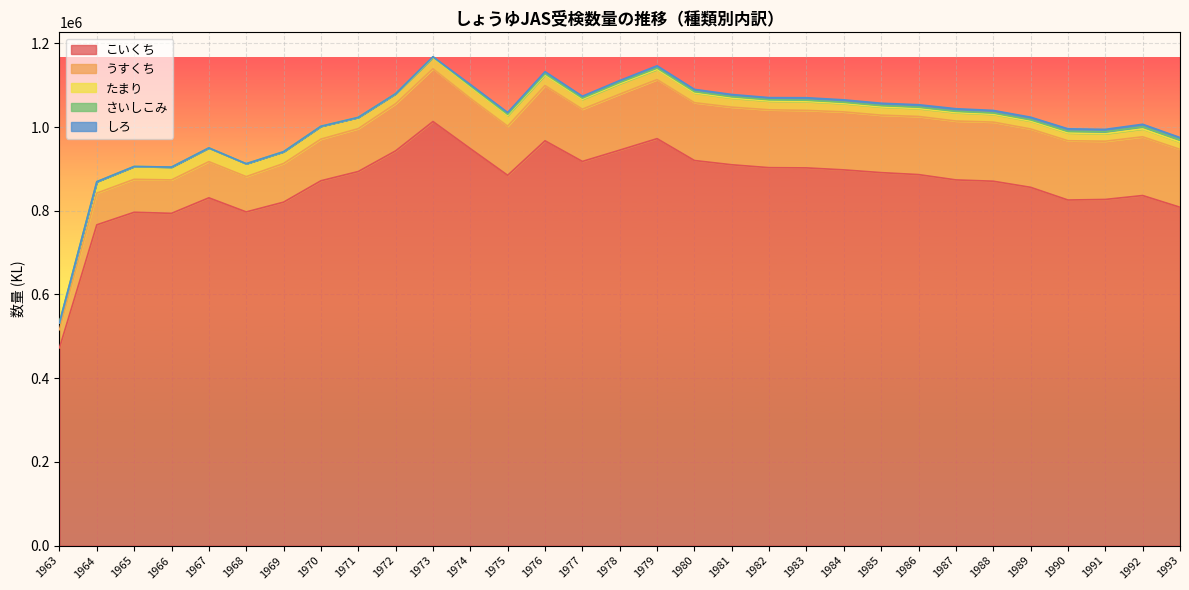

How many values in しろ are above zero?

21